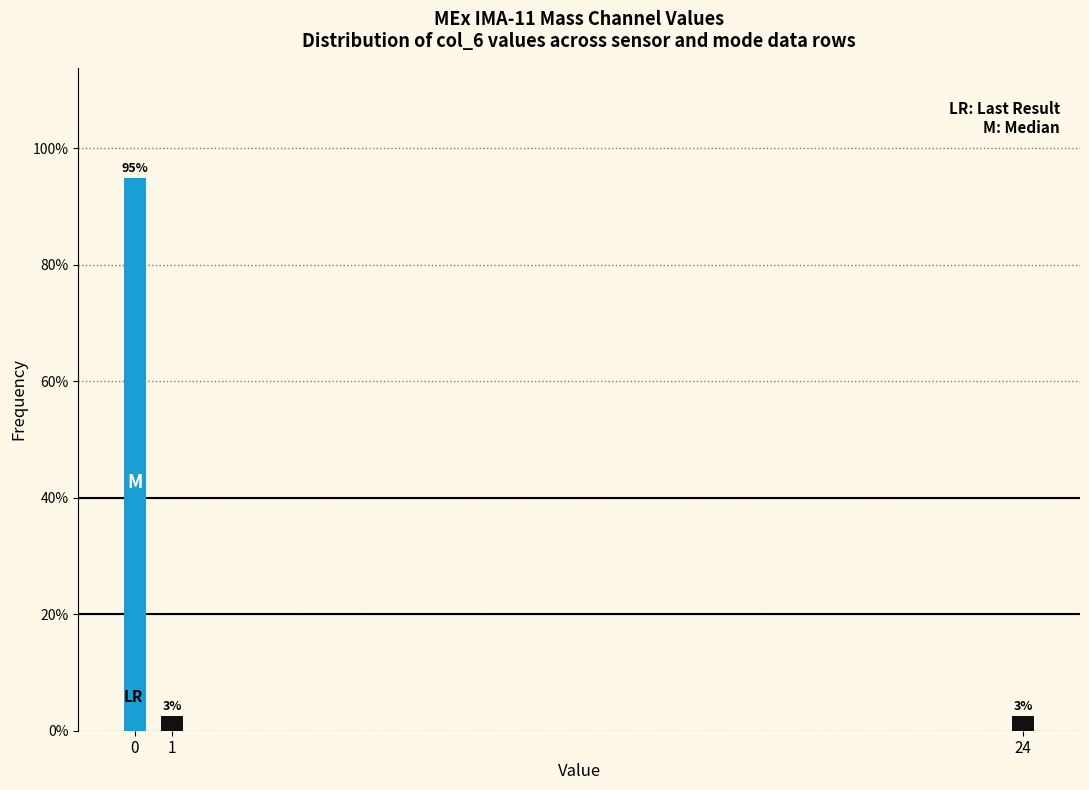

How many bars are there in total?

3